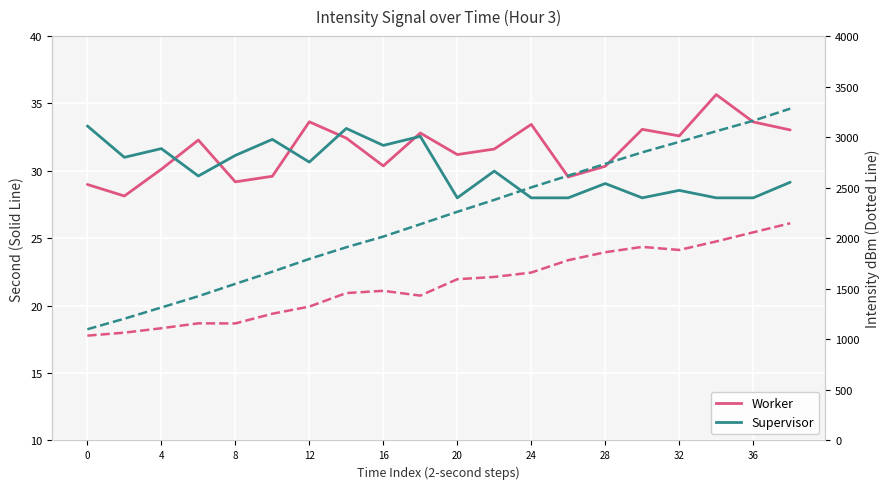

The Worker series shows 1862.1 at 28. True or false?

True